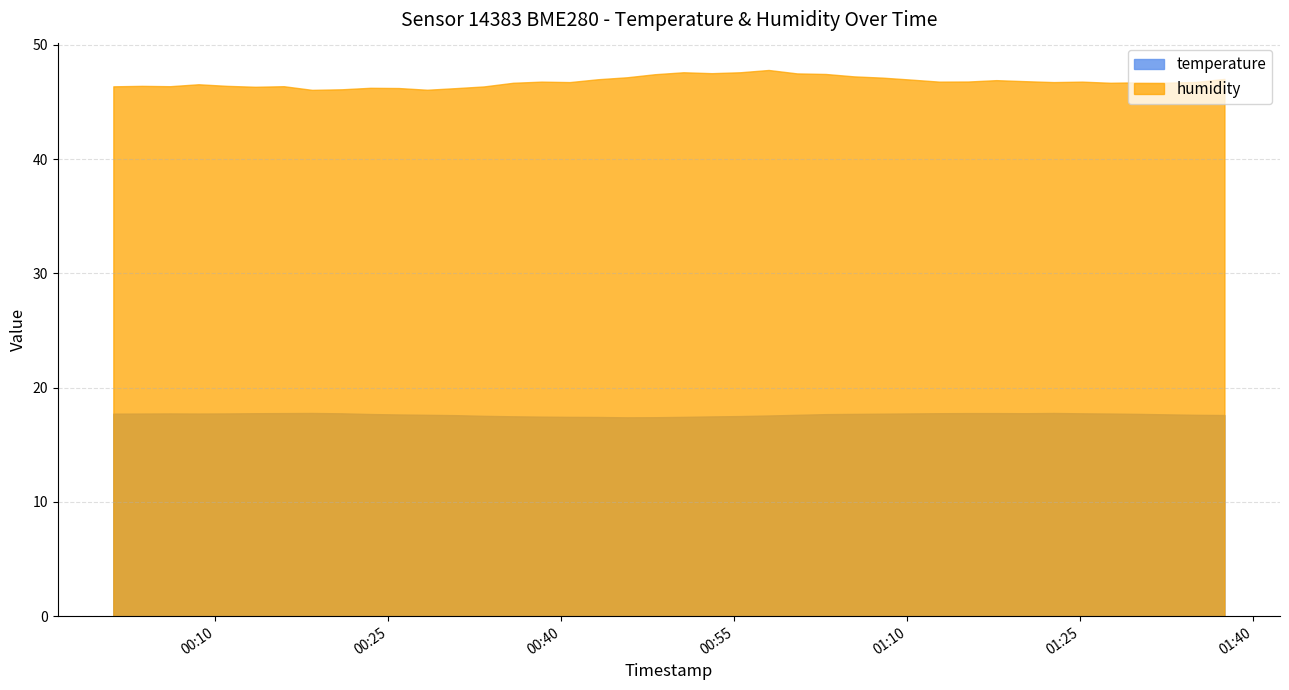

True or false: humidity has a value of 11.2 at 2.

False